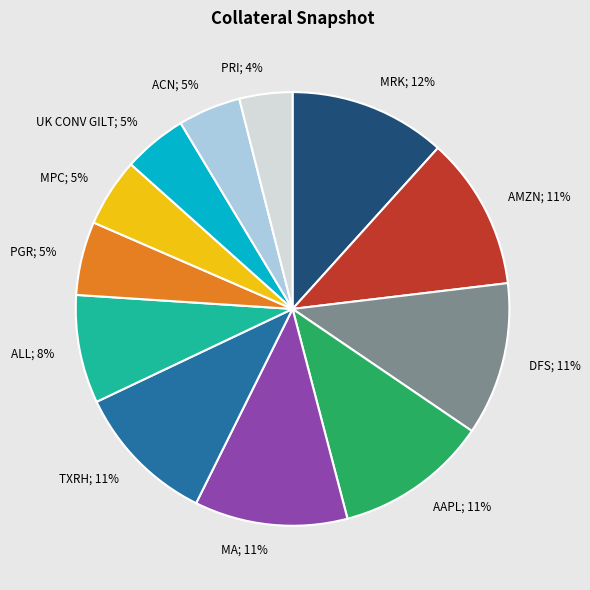

To the nearest percent, what percentage of the pie is MPC?

5%